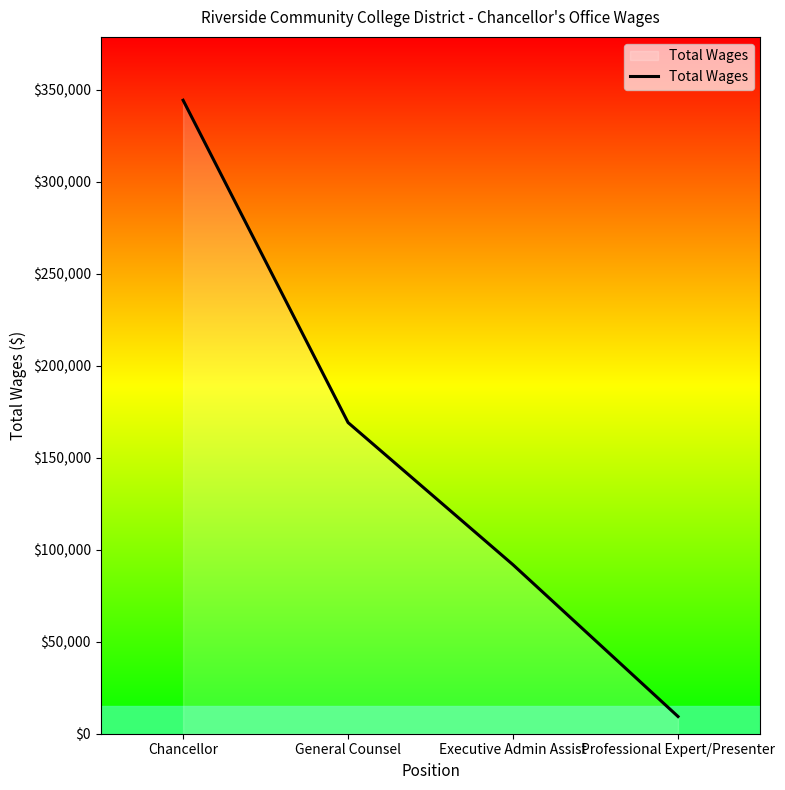

What is the difference between the second highest and minimum values?

159813